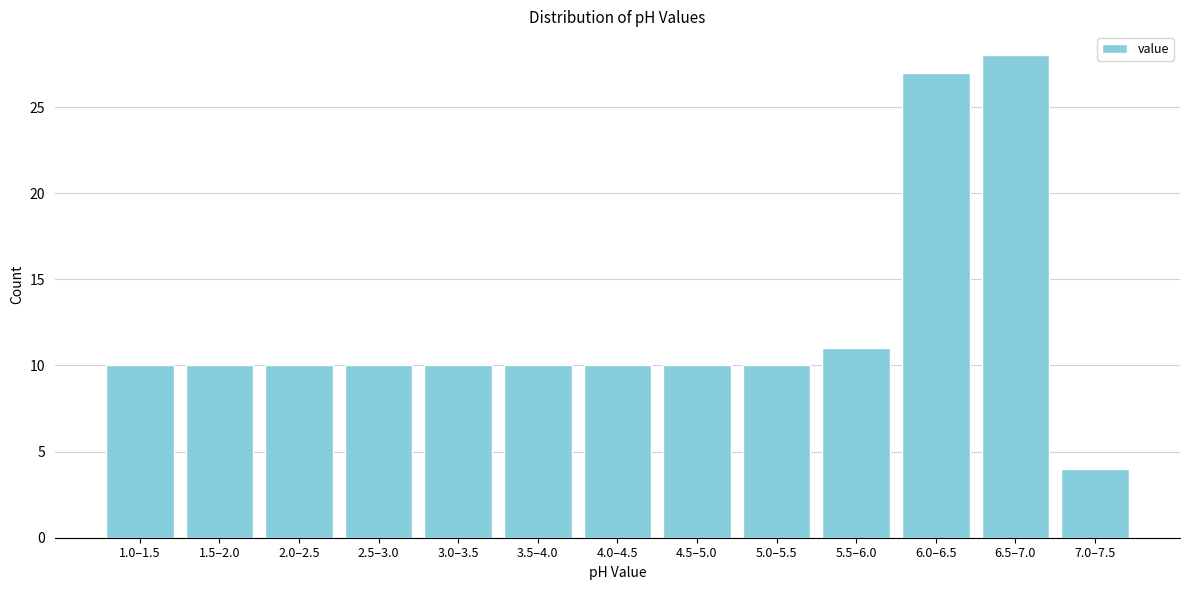

Reading left to right, extract all data points from this chart.

10	10	10	10	10	10	10	10	10	11	27	28	4